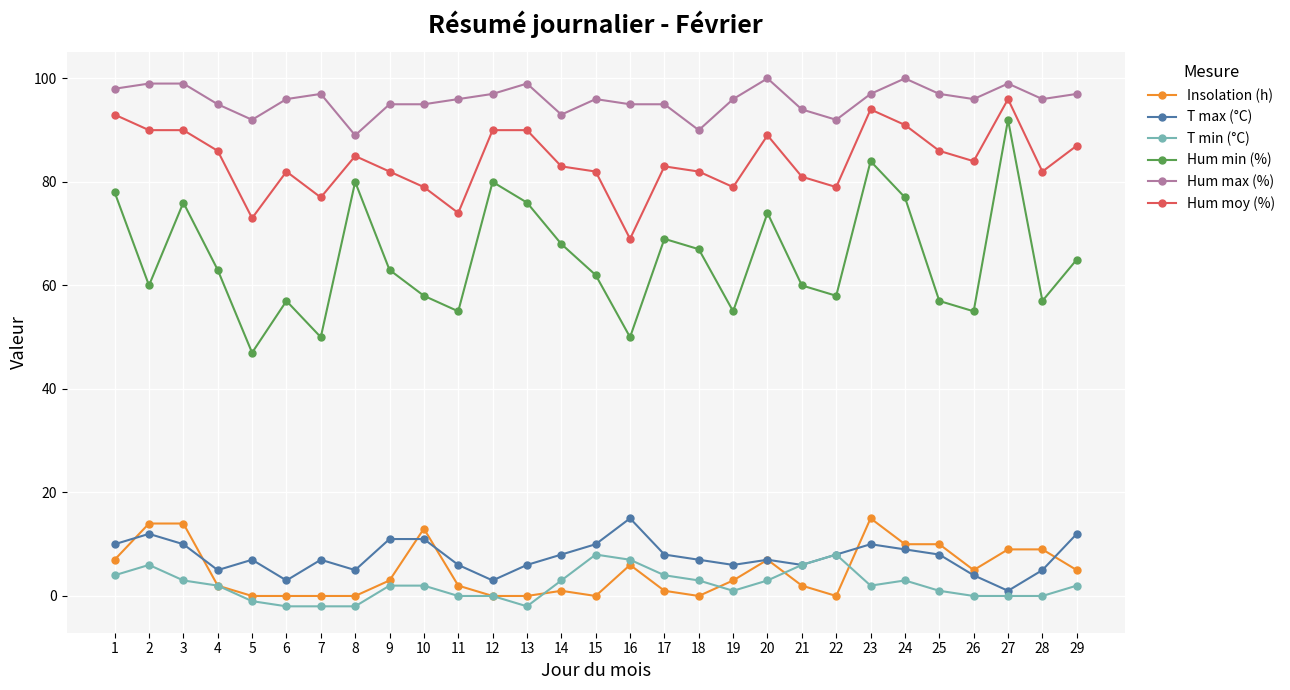

Count the T min (°C) values in the range 0 to 3.

17